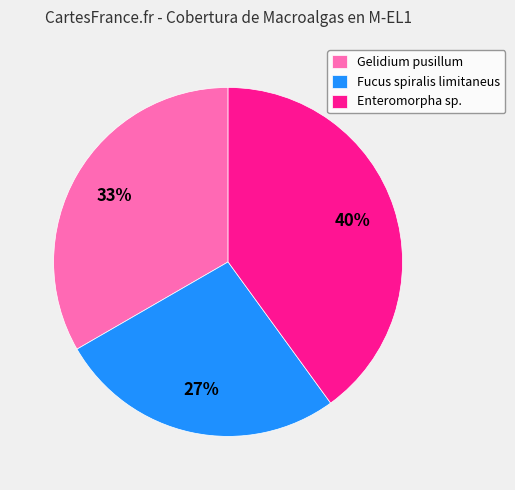

Do Enteromorpha sp. and Gelidium pusillum together represent more than half of the pie?

Yes